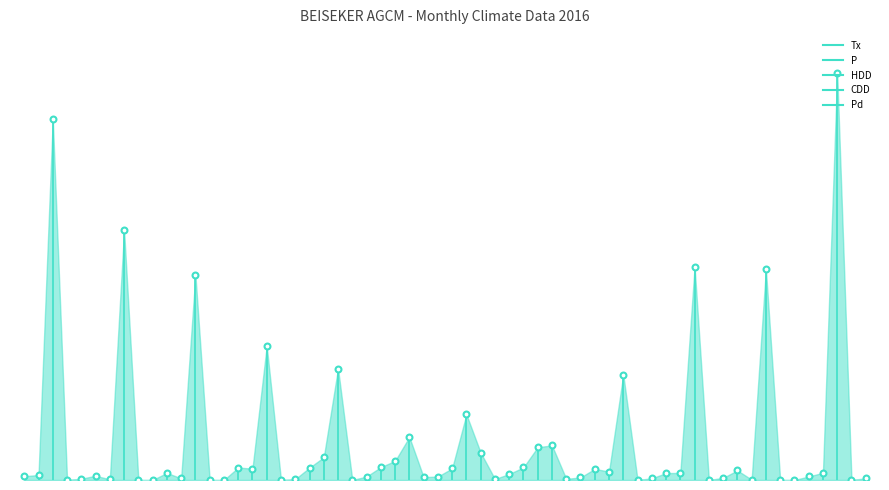

What is the total value across all series at 8?

195.4